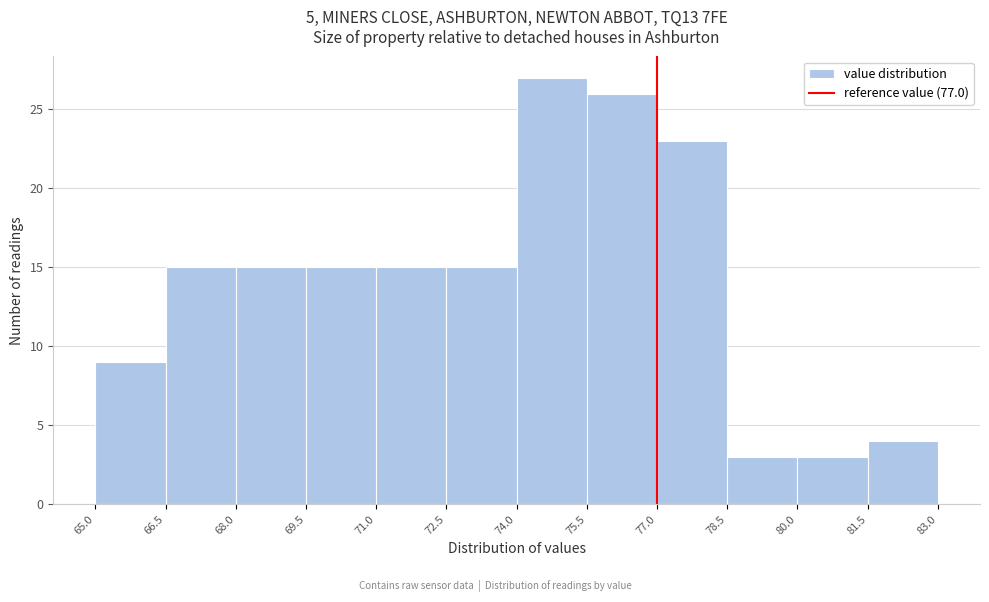

How tall is the bar that spans 66.5 to 68.0 on the x-axis? The values are not printed on the chart, so give them approximately, as read against the axis.

15